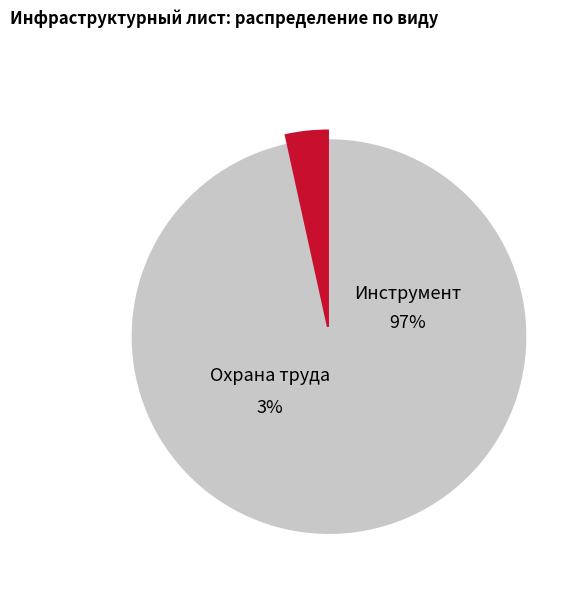

Which slice is the smallest?

Охрана труда